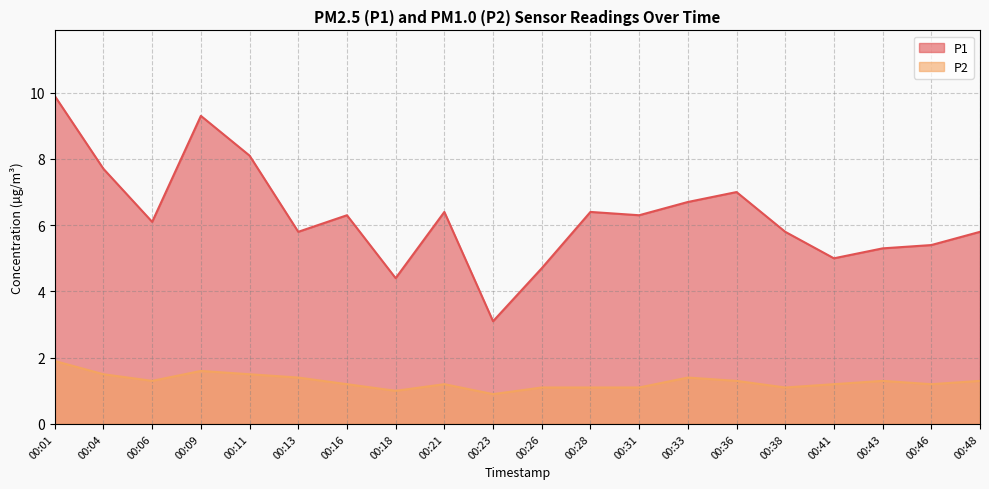

What is the value of the P2 point at the 3rd from the left?

1.3